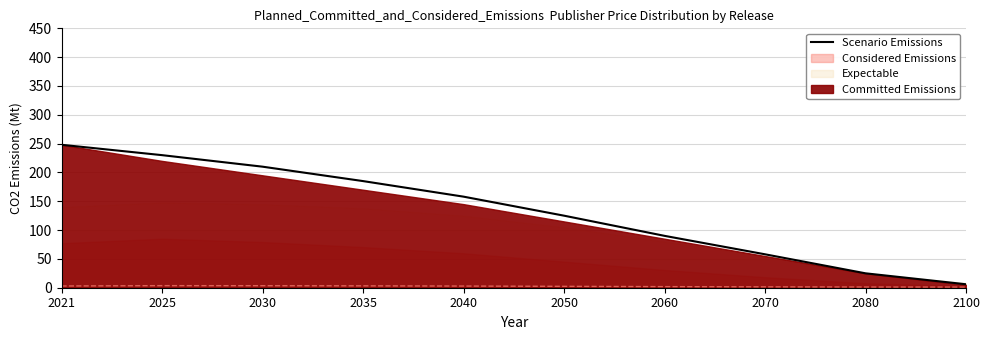

What is the approximate value at 2070?

58